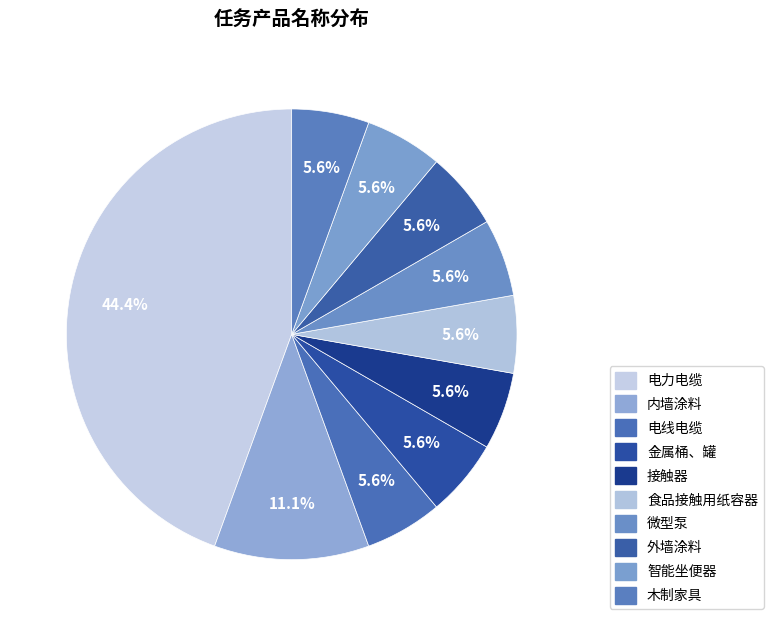

True or false: 金属桶、罐 accounts for 6% of the total.

True